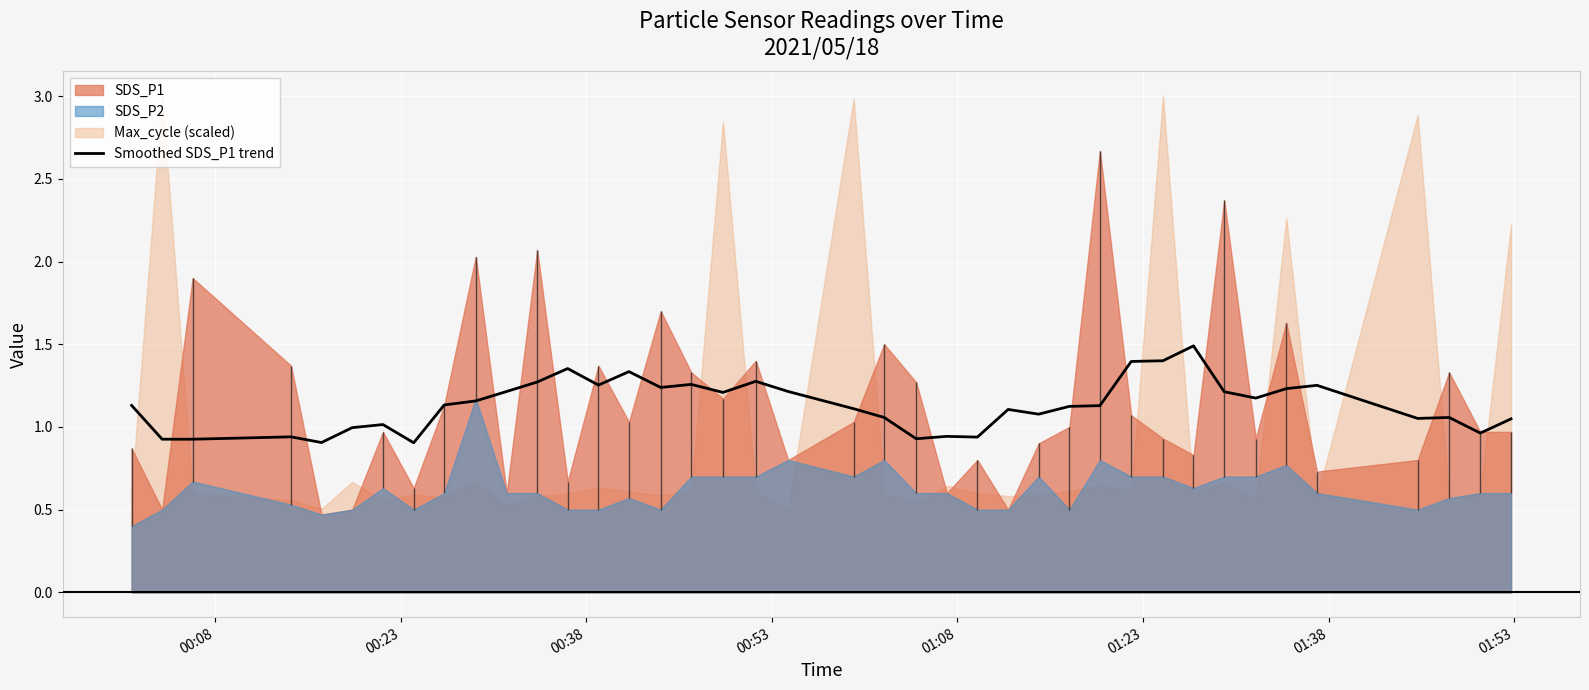

What is the highest value of the Smoothed SDS_P1 trend series?

1.5